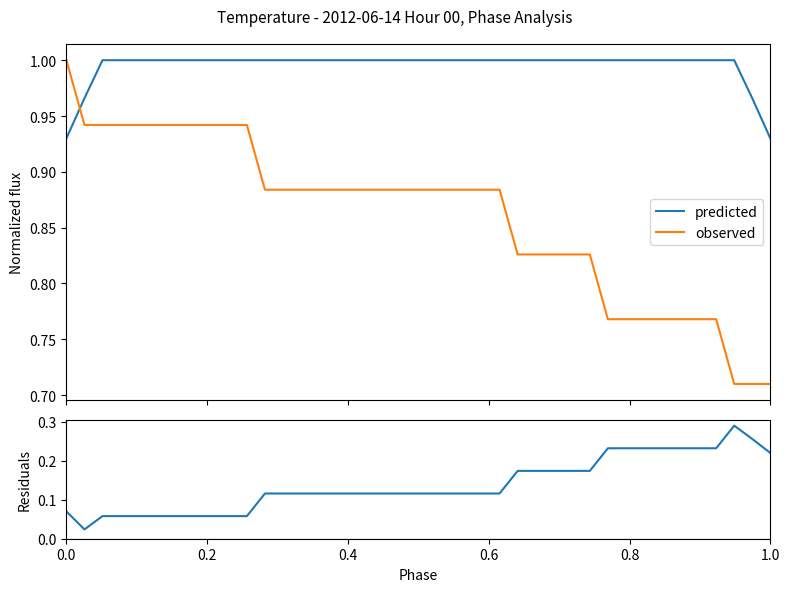

After their last crossing, which series has the higher values: predicted or observed?

predicted